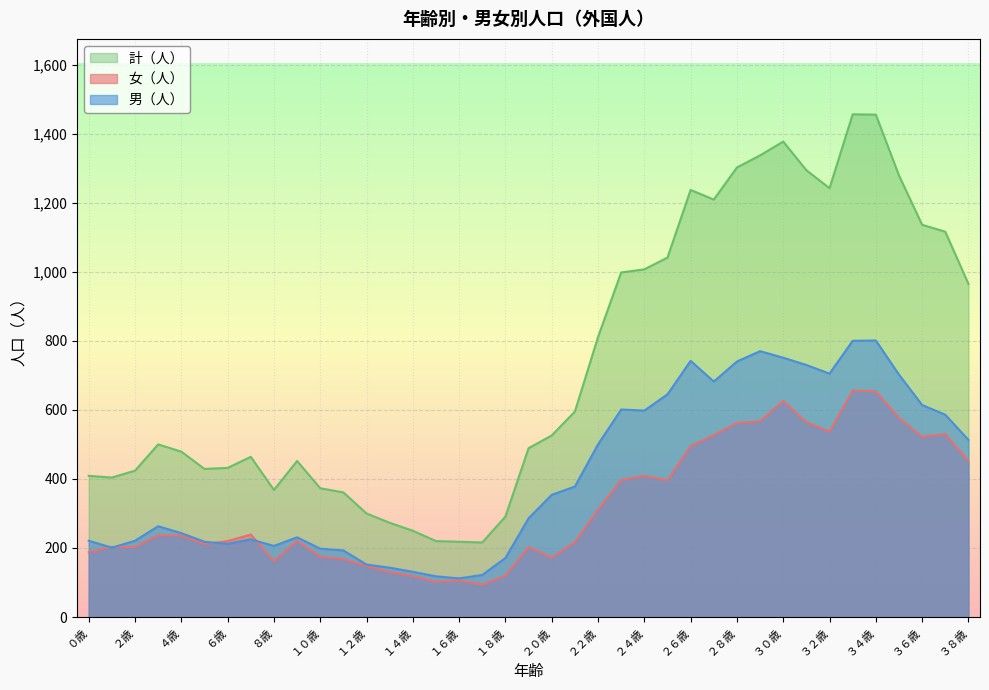

Where is the first local maximum for 計（人）?

３歳